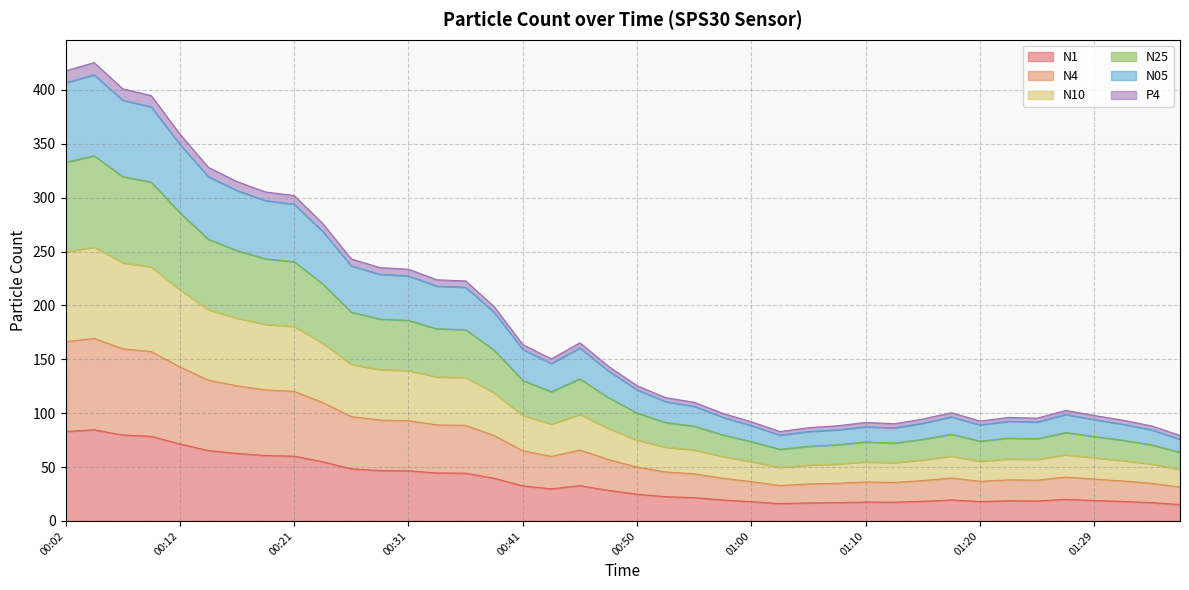

Rank the categories by N10 value from lowest to highest.

01:37, 01:03, 01:05, 01:34, 01:07, 01:12, 01:10, 01:00, 01:20, 01:32, 01:15, 01:25, 01:22, 01:29, 00:58, 01:17, 01:27, 00:55, 00:53, 00:50, 00:48, 00:43, 00:41, 00:46, 00:38, 00:36, 00:33, 00:31, 00:29, 00:26, 00:24, 00:21, 00:19, 00:16, 00:14, 00:12, 00:09, 00:07, 00:02, 00:04